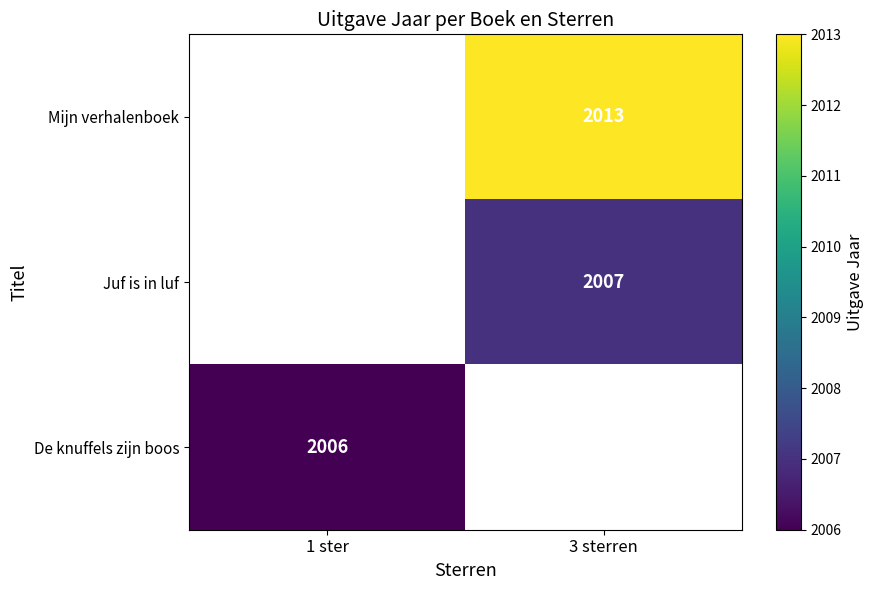

The Mijn verhalenboek series shows 711 at 3 sterren. True or false?

False